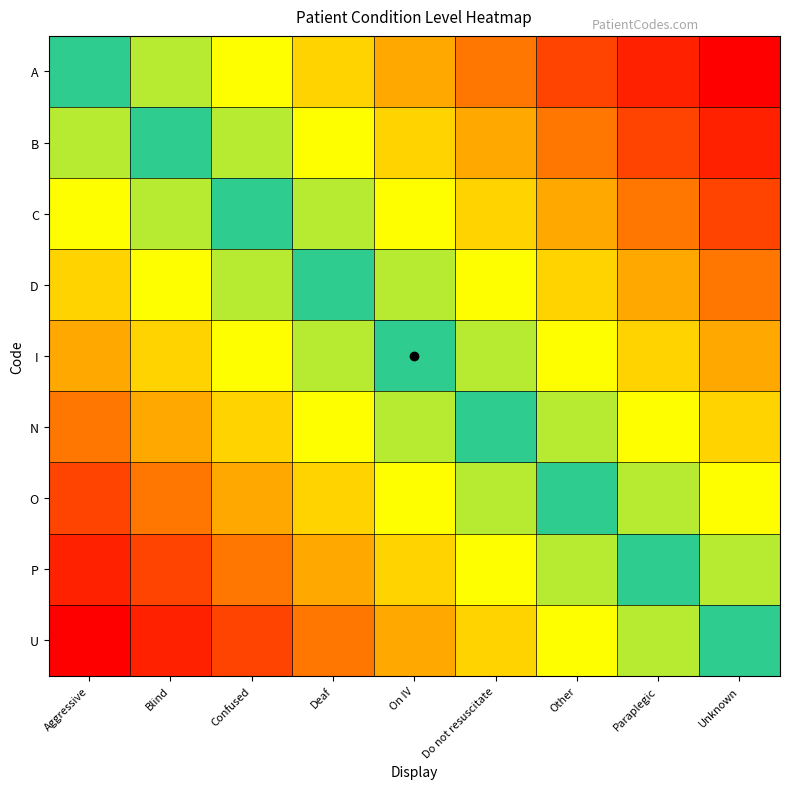

Reading left to right, transcribe all the data shown in this chart.

A: Aggressive=0	Blind=1	Confused=2	Deaf=3	On IV=4	Do not resuscitate=5	Other=6	Paraplegic=7	Unknown=8
B: Aggressive=1	Blind=0	Confused=1	Deaf=2	On IV=3	Do not resuscitate=4	Other=5	Paraplegic=6	Unknown=7
C: Aggressive=2	Blind=1	Confused=0	Deaf=1	On IV=2	Do not resuscitate=3	Other=4	Paraplegic=5	Unknown=6
D: Aggressive=3	Blind=2	Confused=1	Deaf=0	On IV=1	Do not resuscitate=2	Other=3	Paraplegic=4	Unknown=5
I: Aggressive=4	Blind=3	Confused=2	Deaf=1	On IV=0	Do not resuscitate=1	Other=2	Paraplegic=3	Unknown=4
N: Aggressive=5	Blind=4	Confused=3	Deaf=2	On IV=1	Do not resuscitate=0	Other=1	Paraplegic=2	Unknown=3
O: Aggressive=6	Blind=5	Confused=4	Deaf=3	On IV=2	Do not resuscitate=1	Other=0	Paraplegic=1	Unknown=2
P: Aggressive=7	Blind=6	Confused=5	Deaf=4	On IV=3	Do not resuscitate=2	Other=1	Paraplegic=0	Unknown=1
U: Aggressive=8	Blind=7	Confused=6	Deaf=5	On IV=4	Do not resuscitate=3	Other=2	Paraplegic=1	Unknown=0